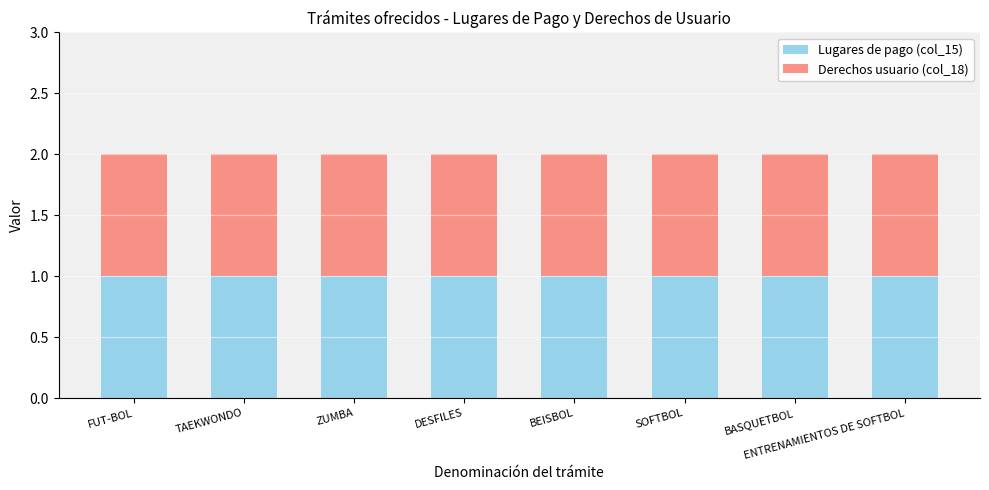

Which has a higher value, ENTRENAMIENTOS DE SOFTBOL or SOFTBOL?

ENTRENAMIENTOS DE SOFTBOL